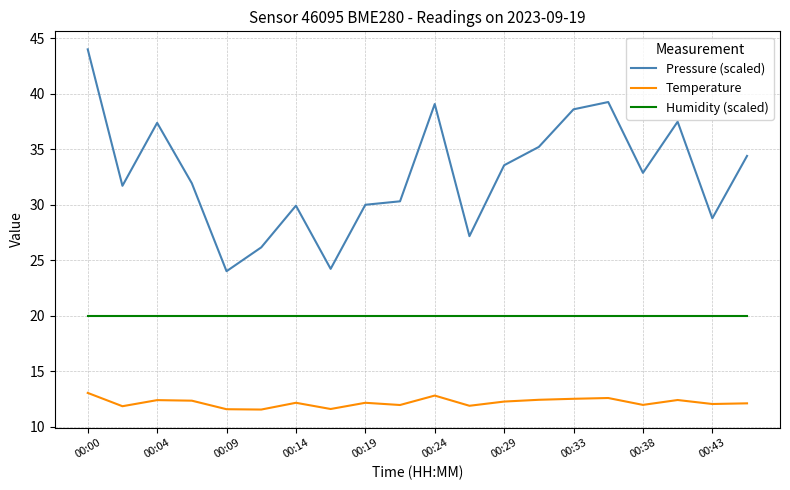

List the series in order of their peak value, lowest first.

Temperature, Humidity (scaled), Pressure (scaled)